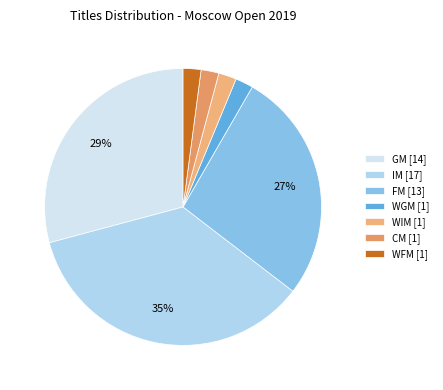

What portion of the pie excludes WIM?

97.9%